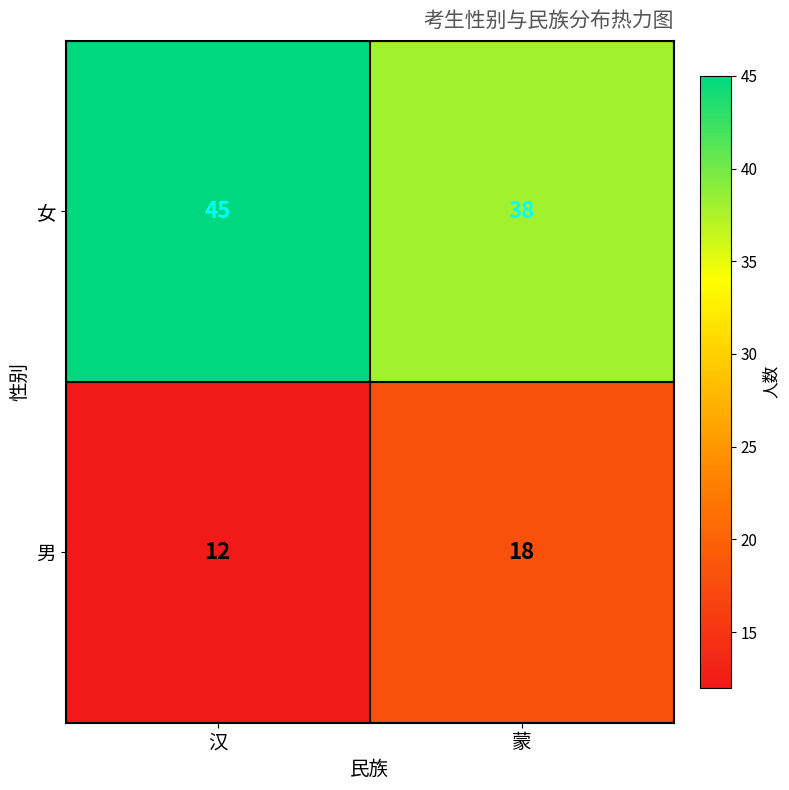

List the series in order of their overall mean, lowest first.

男, 女